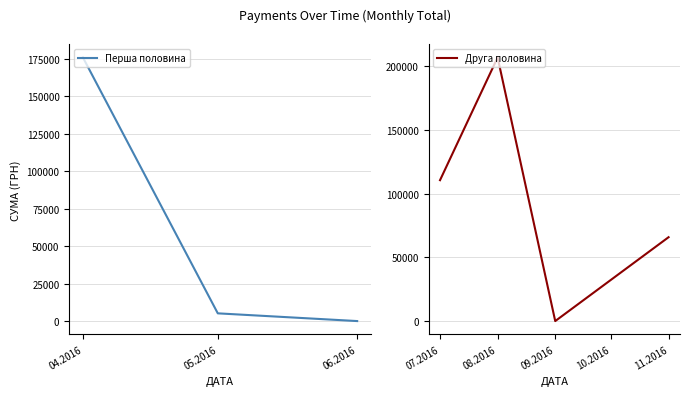

Where is the data nearest to the value 62471?

03.11.2016